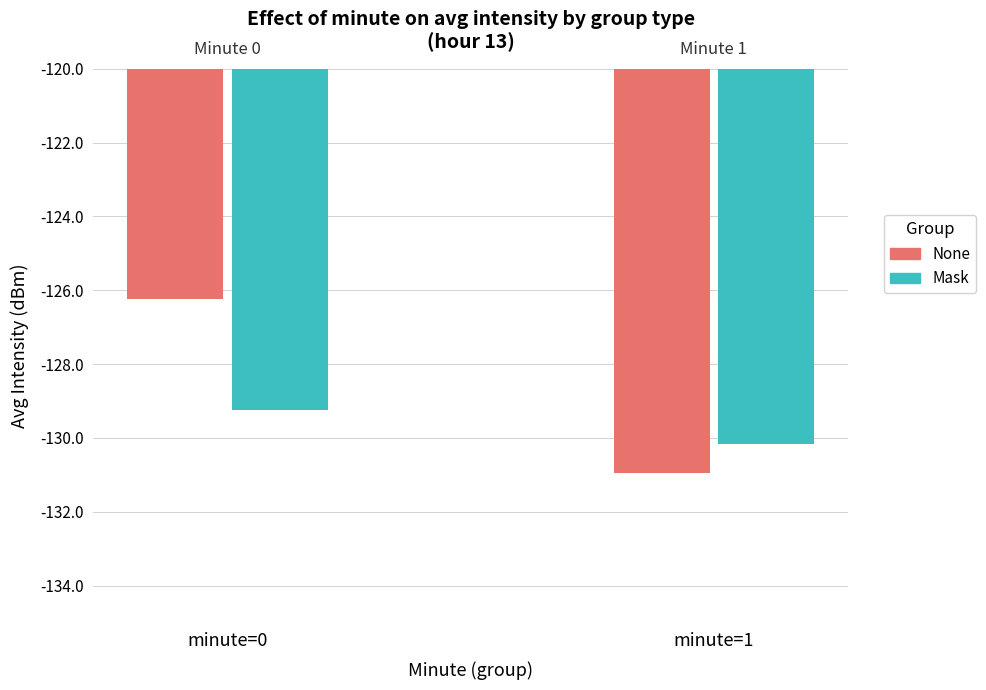

Is the value of Mask at minute=1 greater than the value of None at minute=1?

Yes